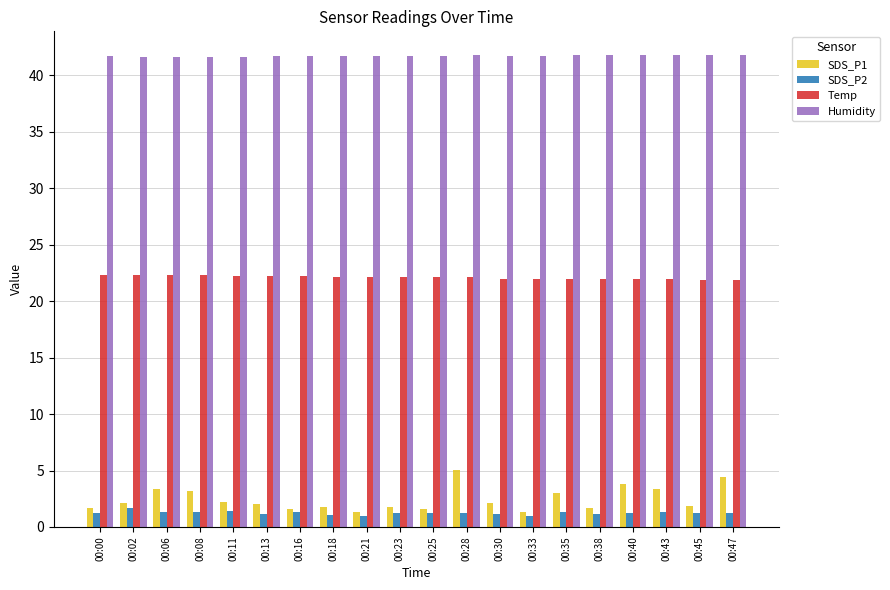

What is the greatest value displayed?

41.8